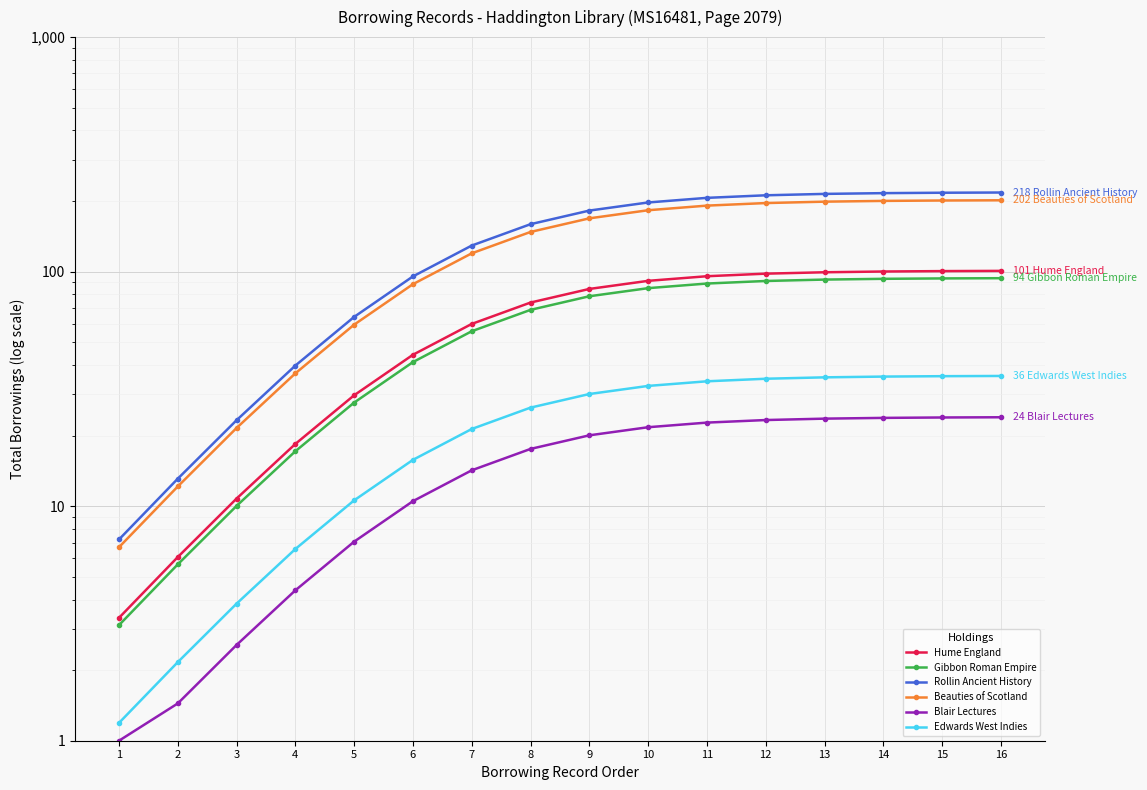

Which series has the largest total across all categories?

Rollin Ancient History